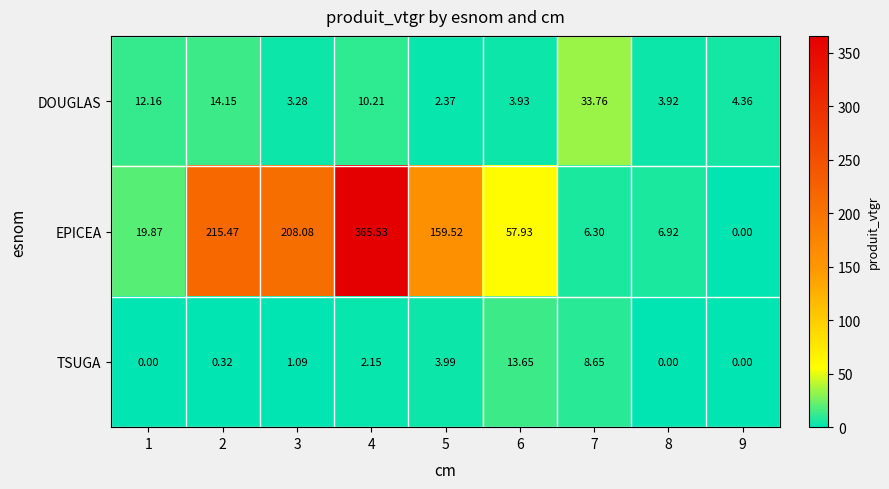

Between 2 and 6, which series saw the biggest shift?

EPICEA